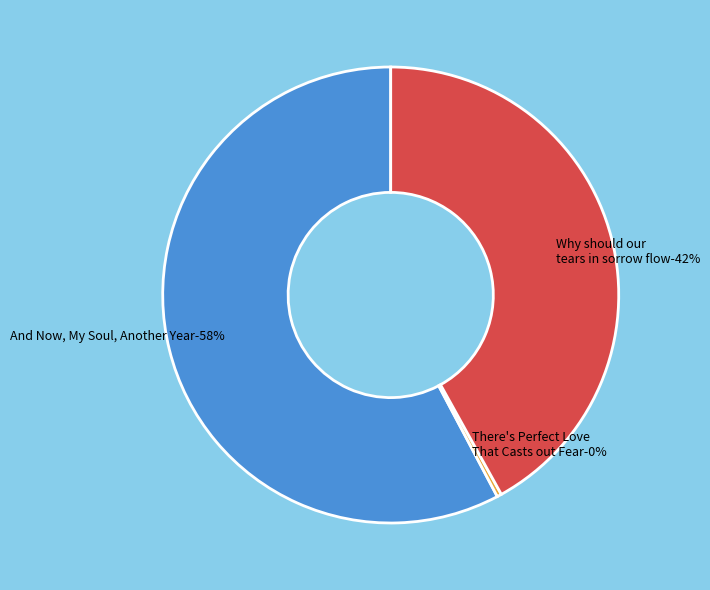

What is the largest slice in the pie chart?

And Now, My Soul, Another Year